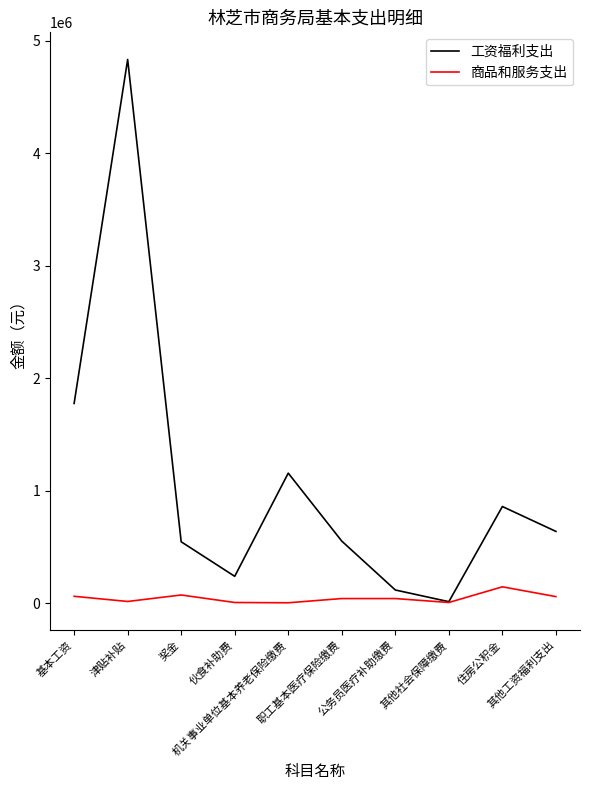

What is the maximum value for 商品和服务支出?

144300.0